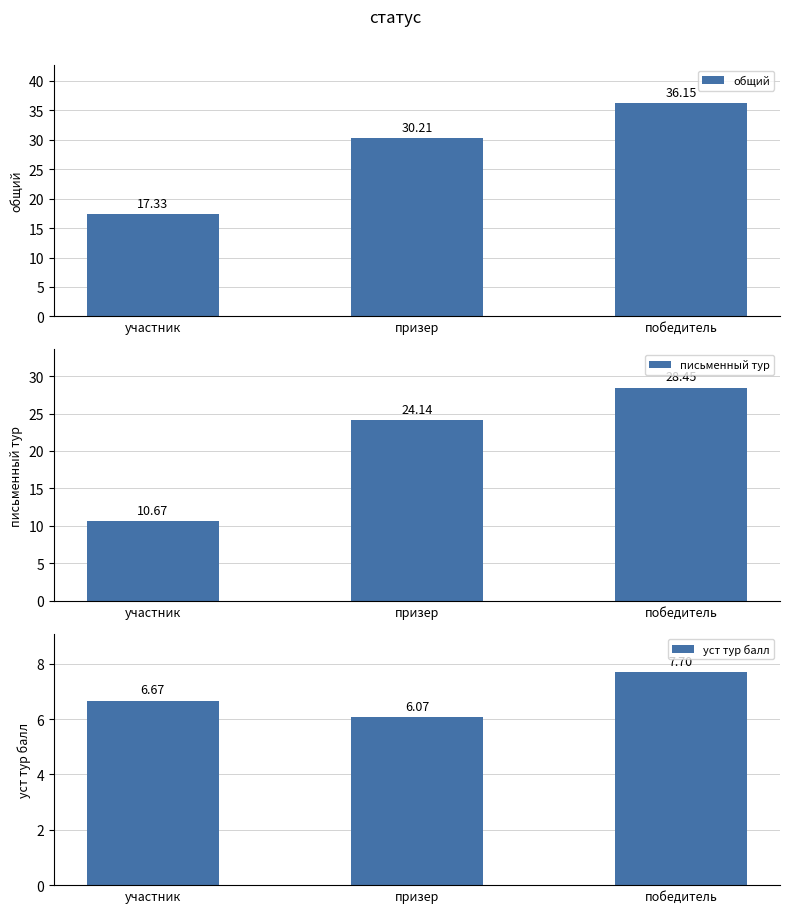

Between призер and победитель, which series saw the biggest shift?

общий